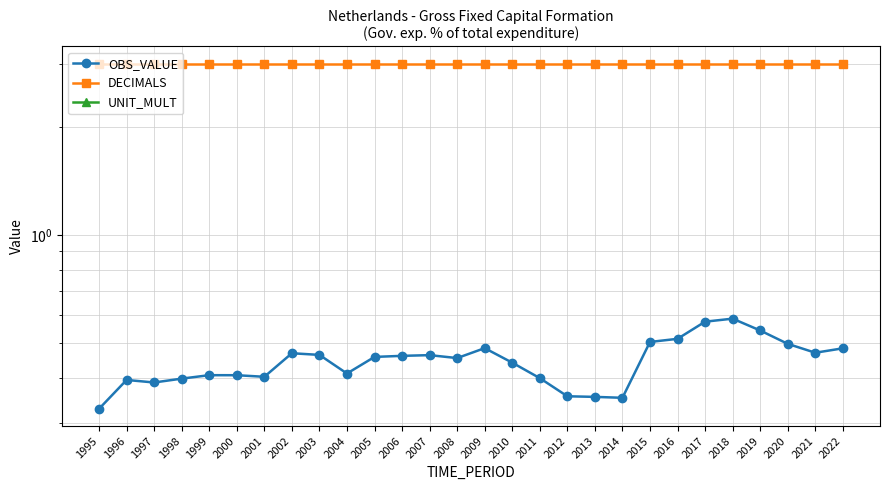

At 2020, list the series in order from largest to smallest.

DECIMALS, OBS_VALUE, UNIT_MULT